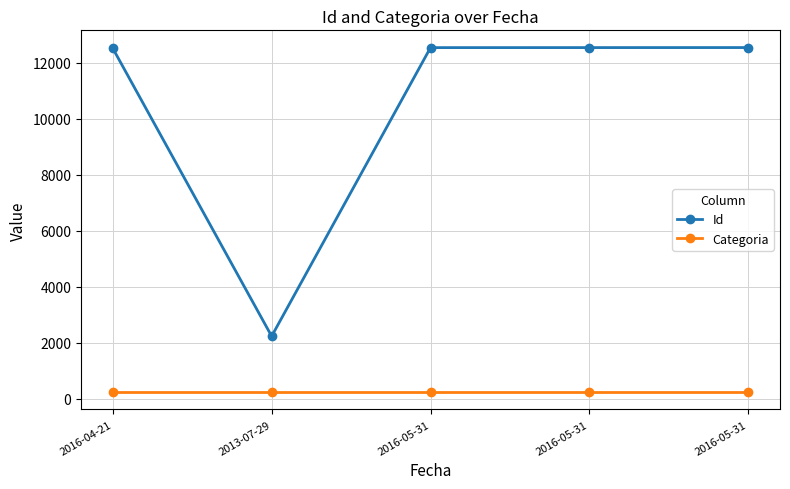

Which category has the lowest value in the Id series?

2013-07-29